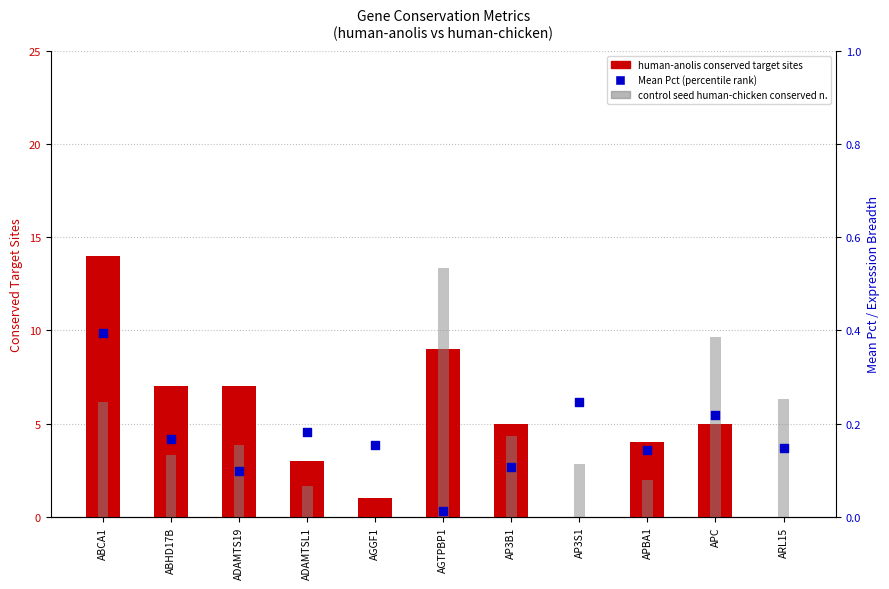

Which series has the largest Y range (max minus min)?

human-anolis conserved n. target sites